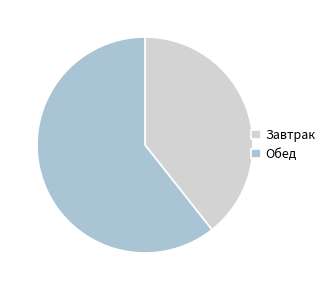

True or false: Обед accounts for 61% of the total.

True